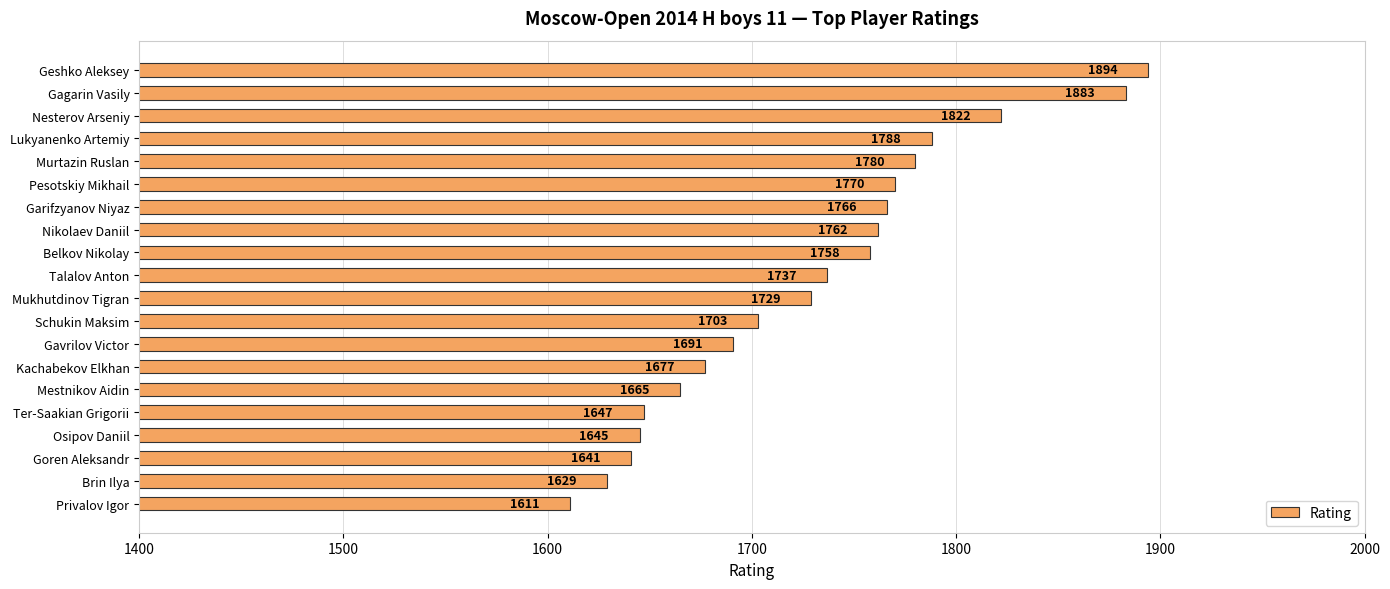

What is the change in value from Gagarin Vasily to Garifzyanov Niyaz?

-117